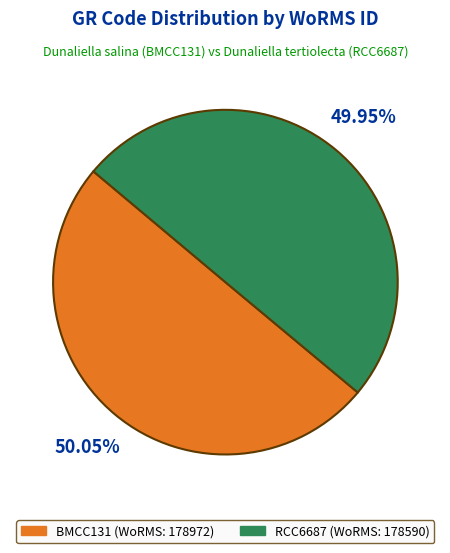

How many slices are in this pie chart?

2